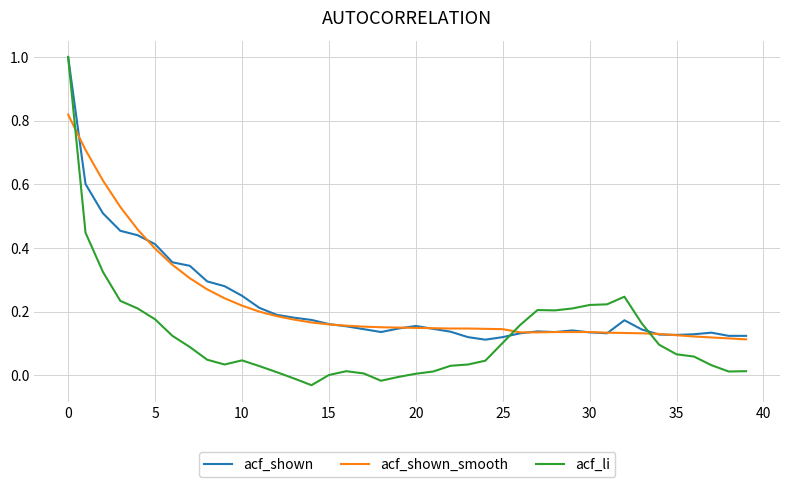

Which series has the widest spread of values?

acf_li